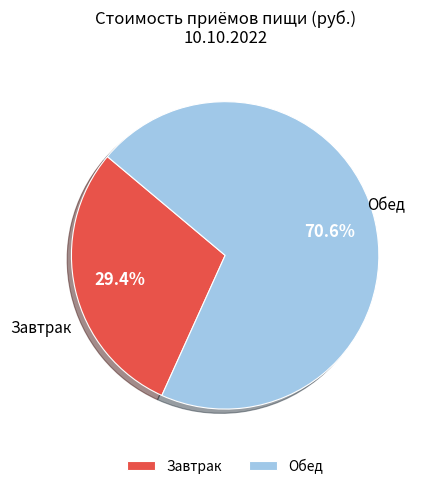

Rank the categories by value from lowest to highest.

Завтрак, Обед